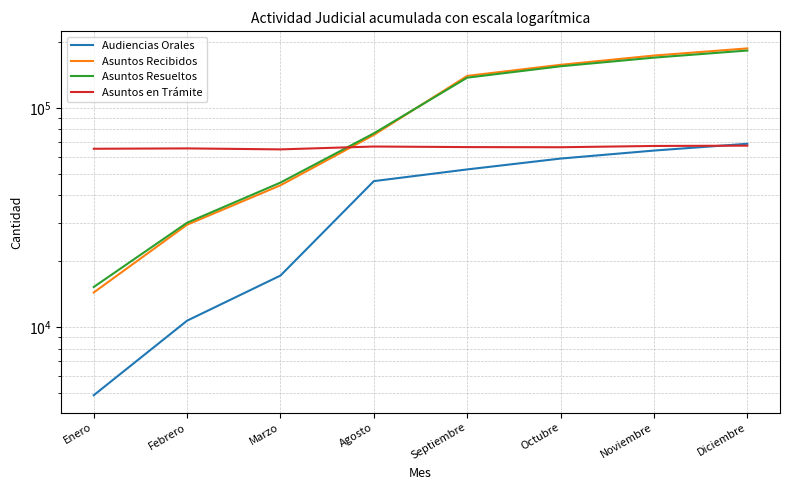

What is the label of the 3rd point from the right?

Octubre